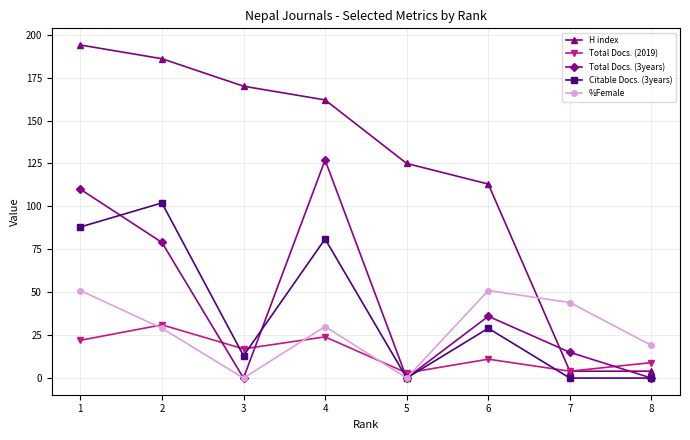

Does the chart have visible grid lines?

Yes